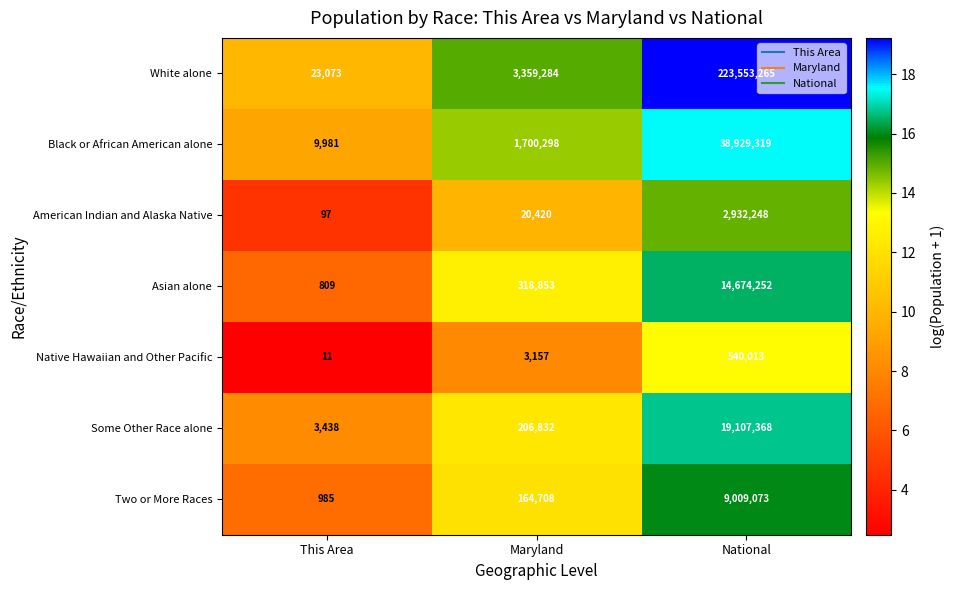

Count the number of data series in this chart.

7